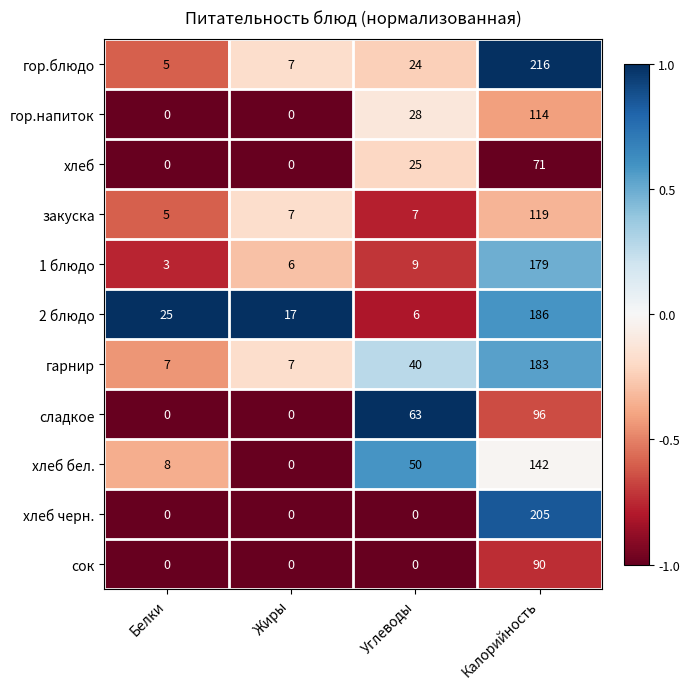

At how many categories does at least one series exceed 0?

4